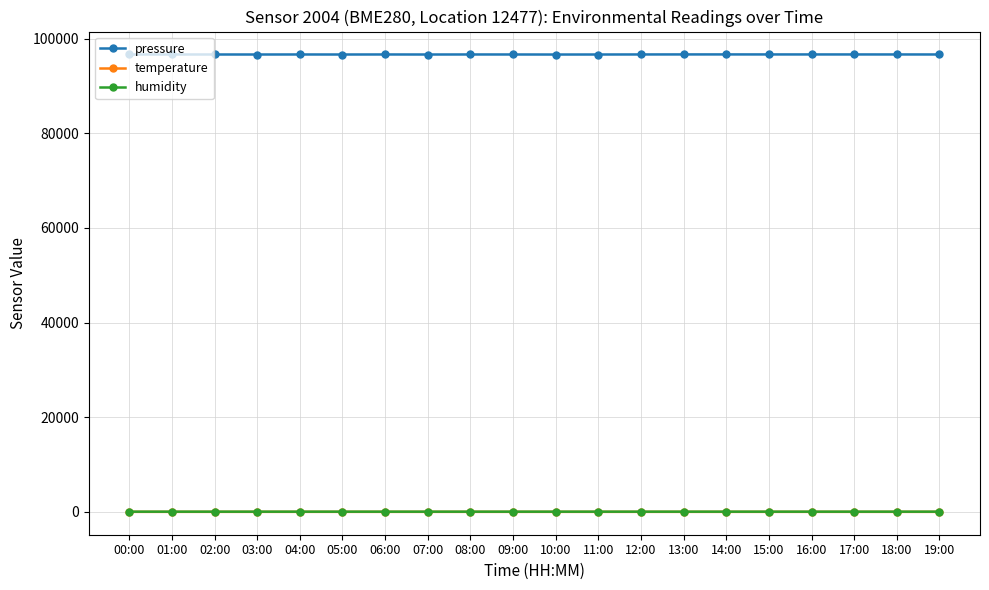

Is the value of pressure at 14:00 greater than the value of temperature at 18:00?

Yes